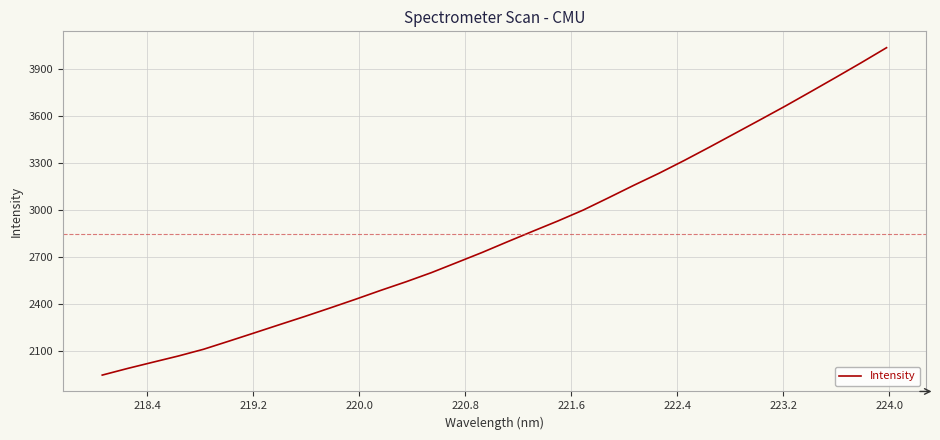

Does the chart have visible grid lines?

Yes